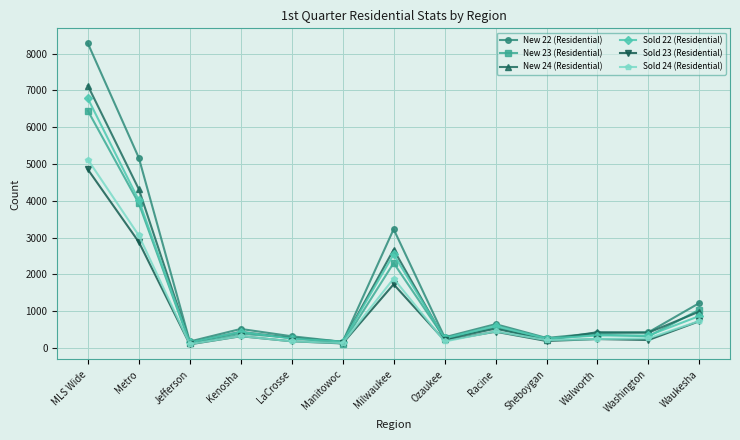

At which label is Sold 22 (Residential) closest to 3464?

Metro